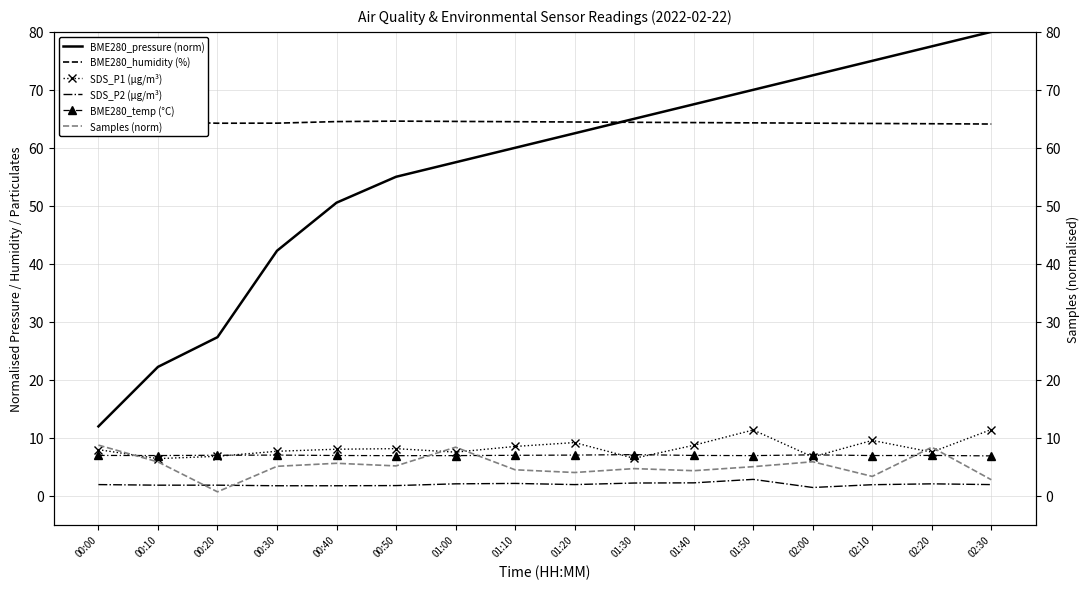

True or false: BME280_temp (°C) and SDS_P2 (µg/m³) intersect in this chart.

False